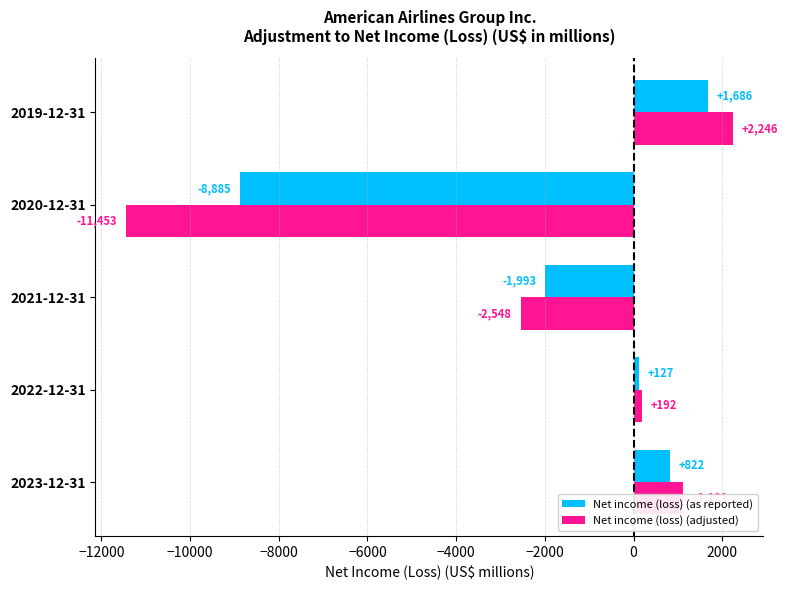

True or false: Net income (loss) (as reported) has a value of -8885 at 2020-12-31.

True